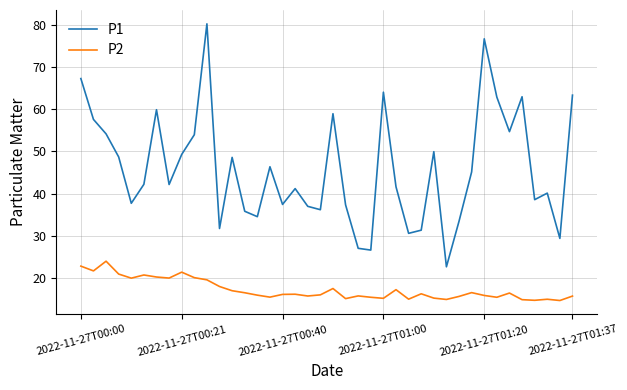

What is the difference between the maximum and minimum values in the P1 series?

57.6